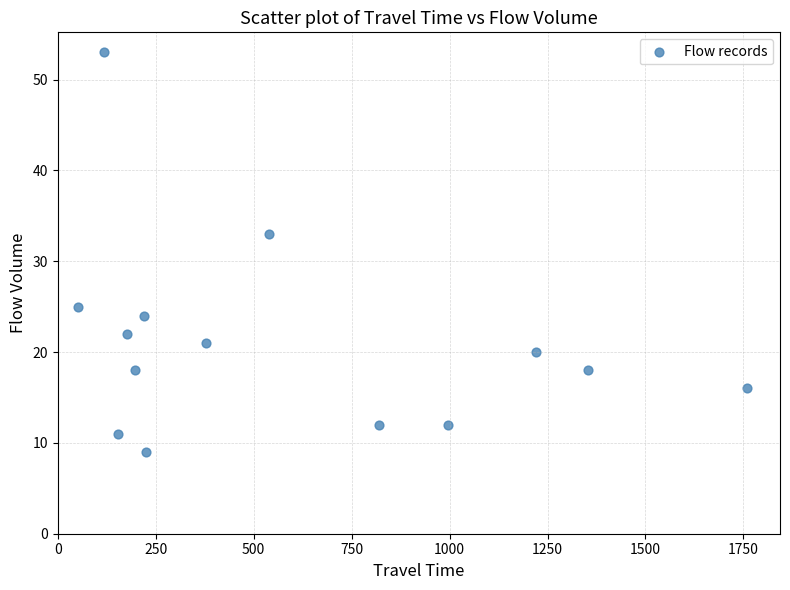

What Y value in the scatter plot is closest to 31?

33